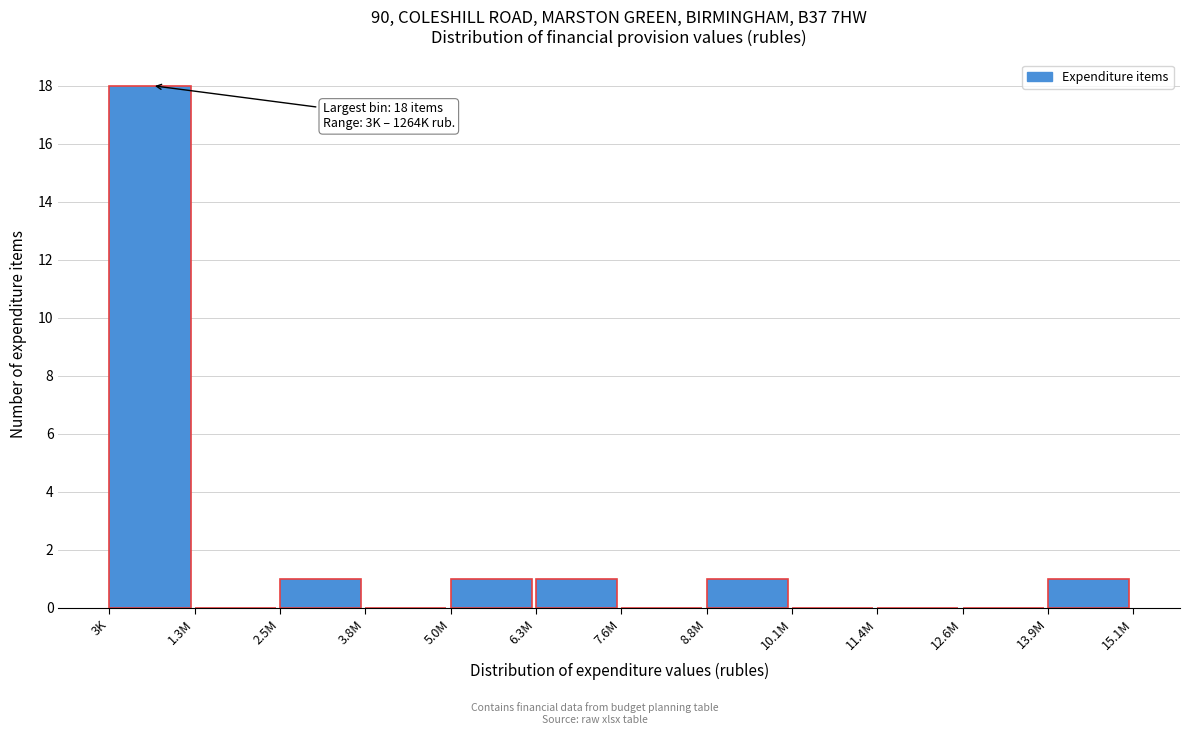

Reading left to right, extract all data points from this chart.

3K=18	1.3M=0	2.5M=1	3.8M=0	5.0M=1	6.3M=1	7.6M=0	8.8M=1	10.1M=0	11.4M=0	12.6M=0	13.9M=1